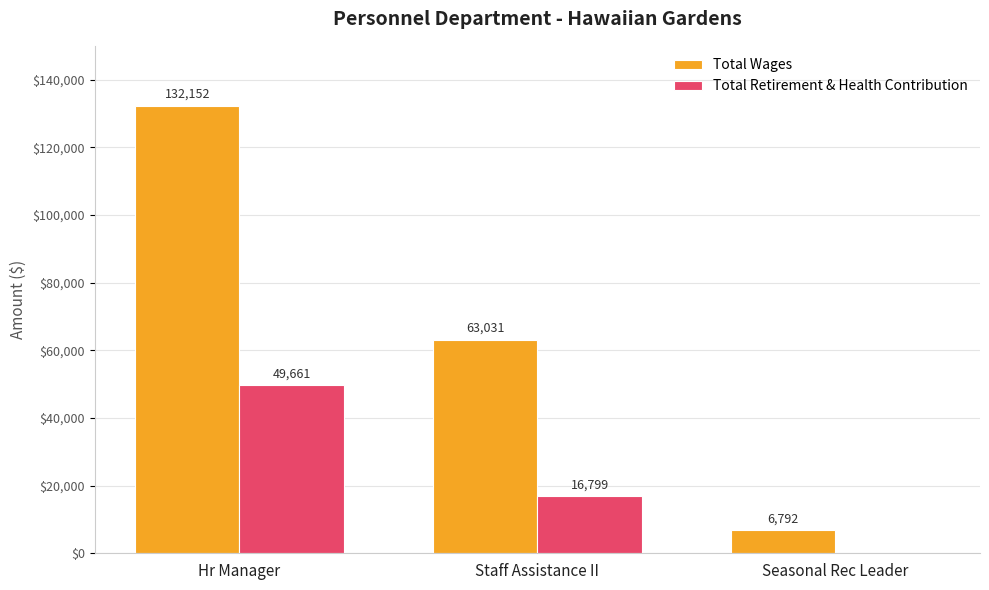

Is it true that Total Wages equals 6792 at Seasonal Rec Leader?

True